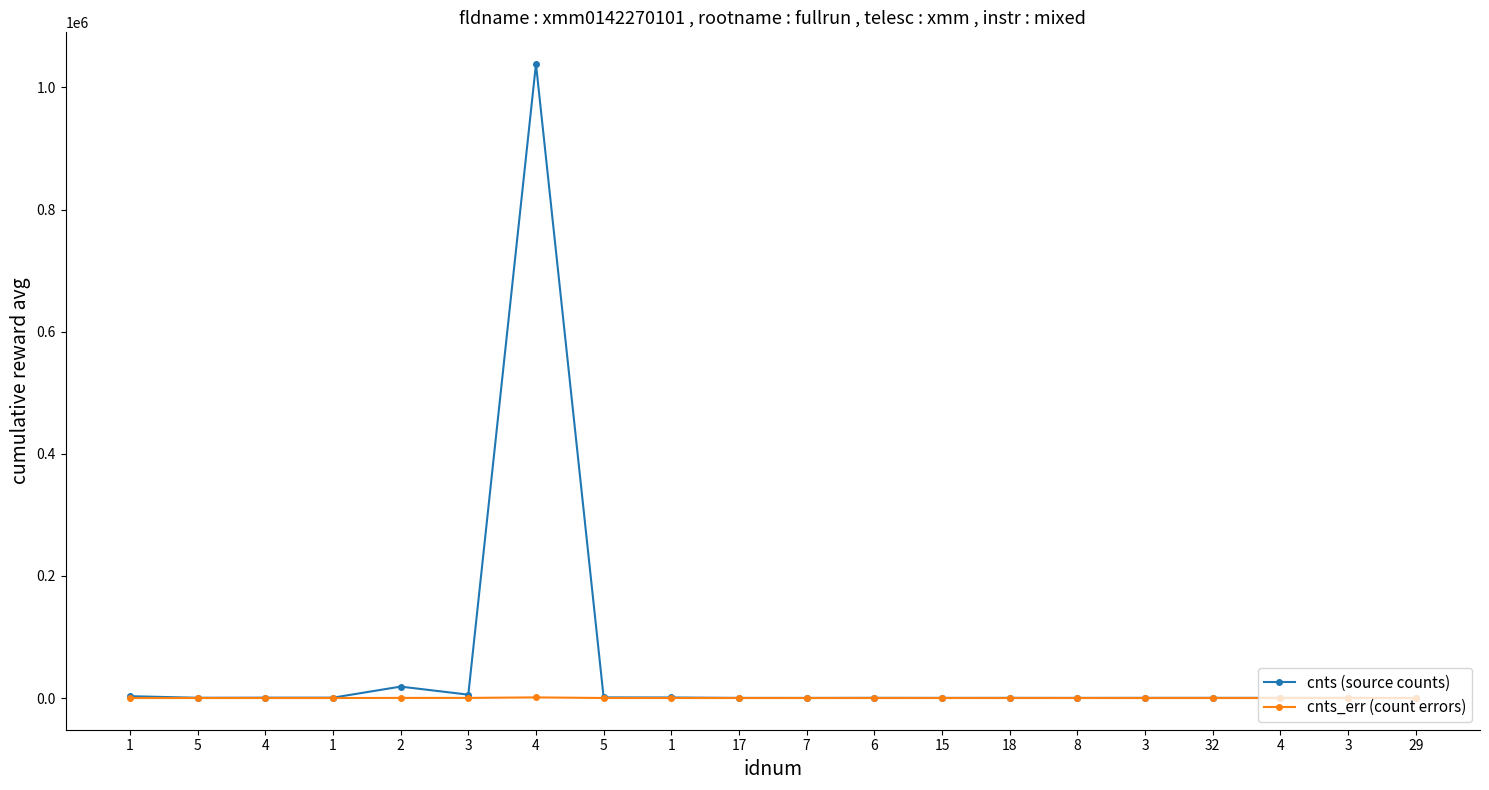

Reading right to left, transcribe all the data shown in this chart.

cnts (source counts): 29=64.5	3=276.8	4=284.5	32=297.0	3=301.8	8=240.8	18=282.8	15=246.3	6=339.7	7=193.3	17=212.3	1=881.6	5=1015.5	4=1038360.0	3=5547.9	2=18713.7	1=599.6	4=607.4	5=414.7	1=3021.9
cnts_err (count errors): 29=20.9	3=24.7	4=23.4	32=24.6	3=21.9	8=19.4	18=22.0	15=24.0	6=23.8	7=21.2	17=22.3	1=35.2	5=51.8	4=1031.5	3=218.8	2=193.3	1=41.7	4=31.3	5=28.2	1=69.3